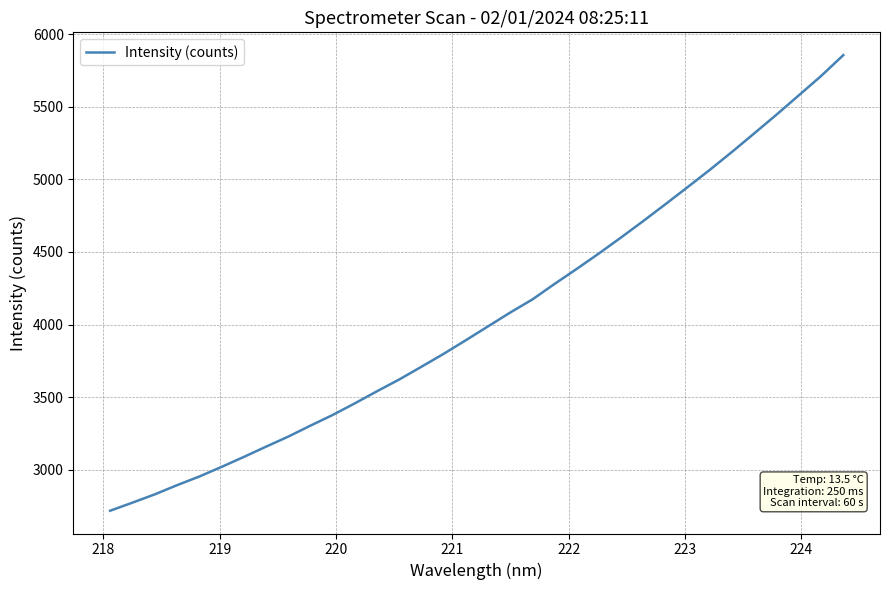

What is the difference between the maximum and minimum values?

3138.0